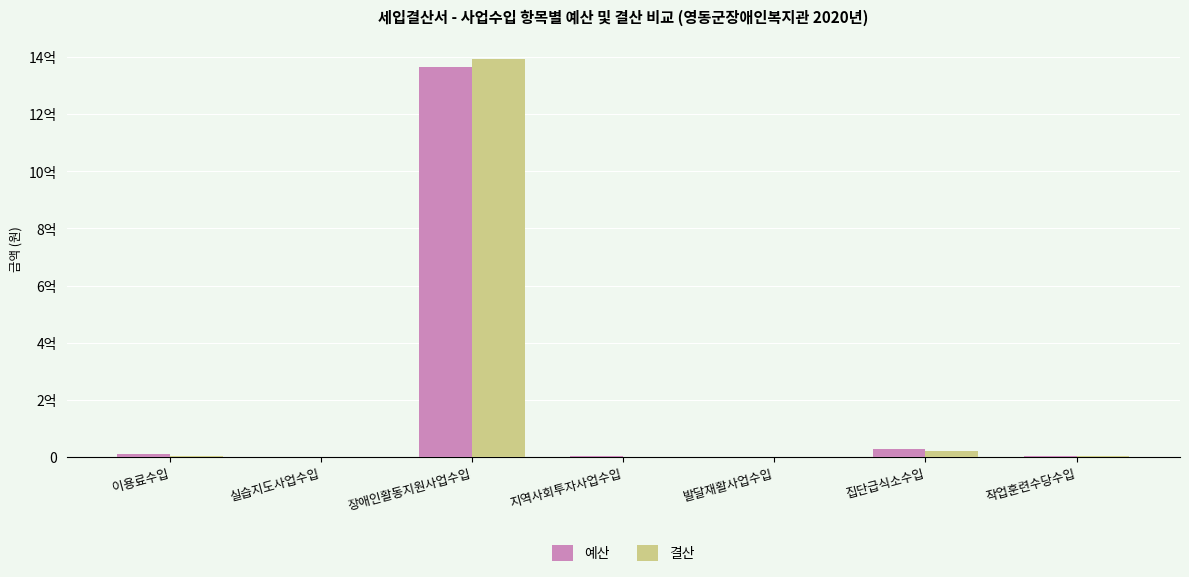

Which has a higher value, 지역사회투자사업수입 or 집단급식소수입?

집단급식소수입